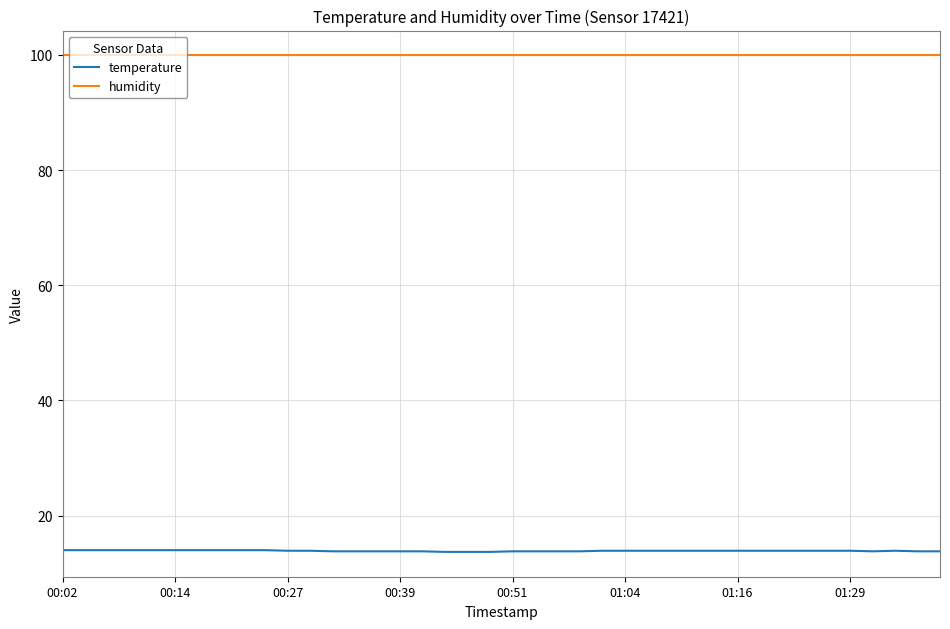

Which series has the widest spread of values?

temperature